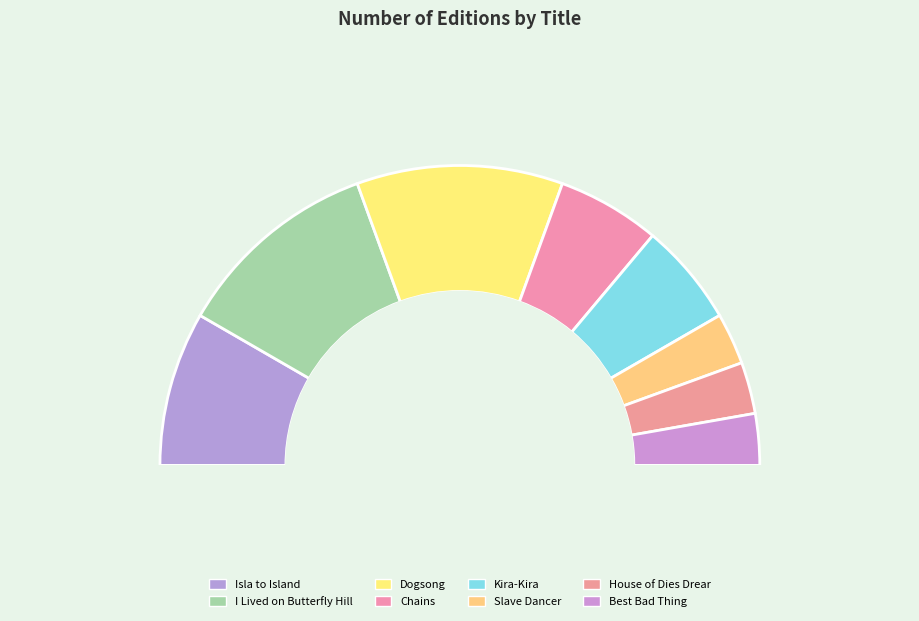

How much of the chart is everything except House of Dies Drear?

94.4%